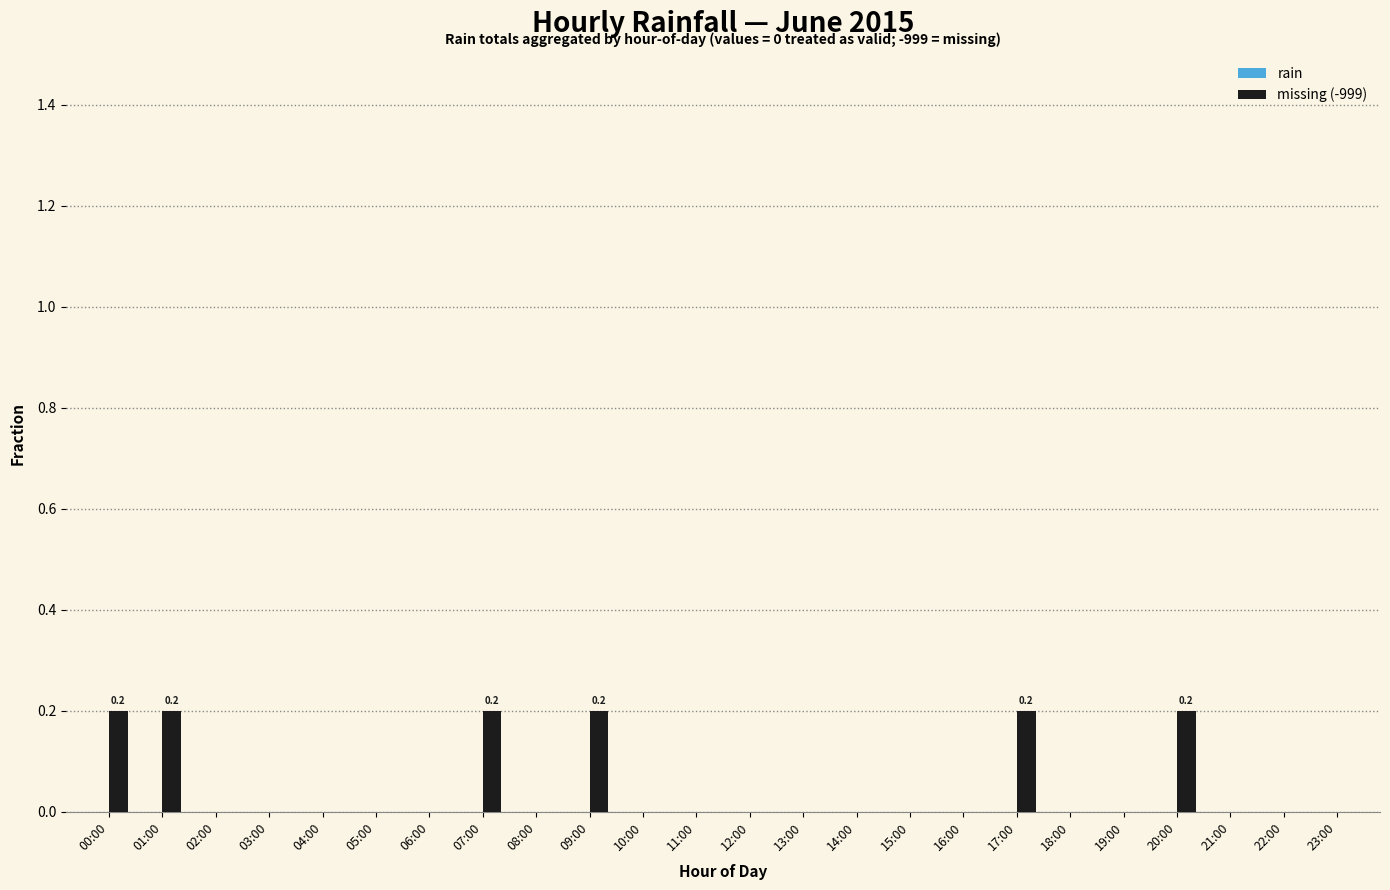

Which has a higher value, 22:00 or 00:00?

00:00